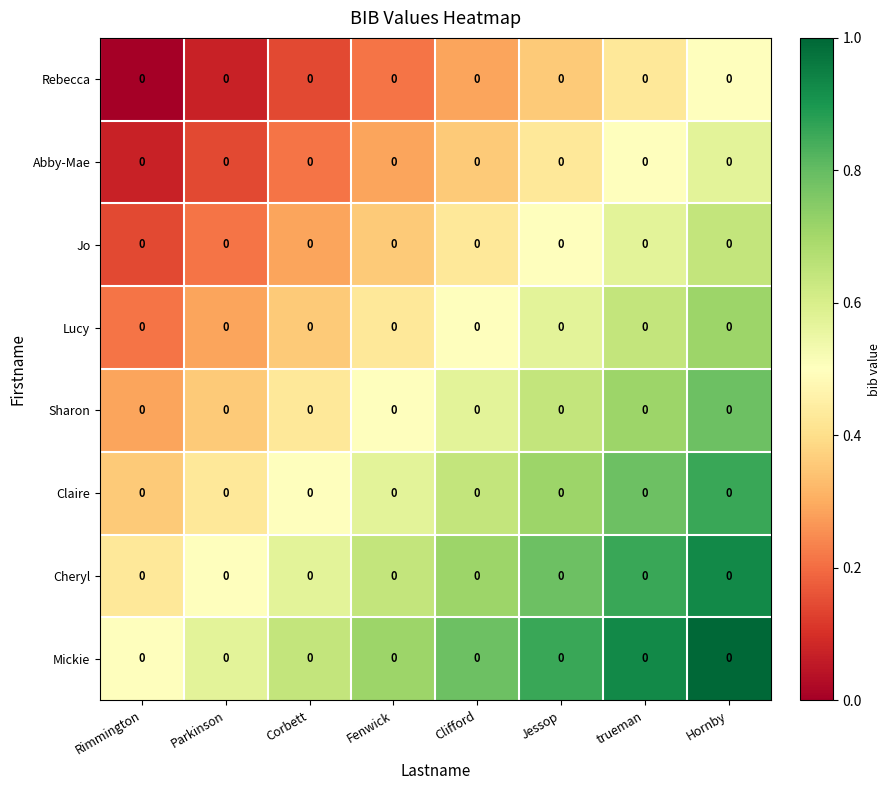

What is the sum of all Sharon values?

4.3